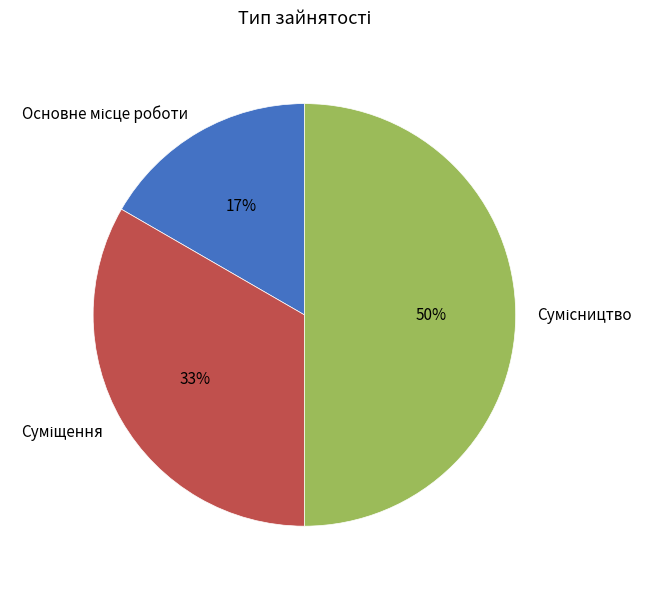

To the nearest percent, what is the difference between the largest and smallest slice percentages?

33%